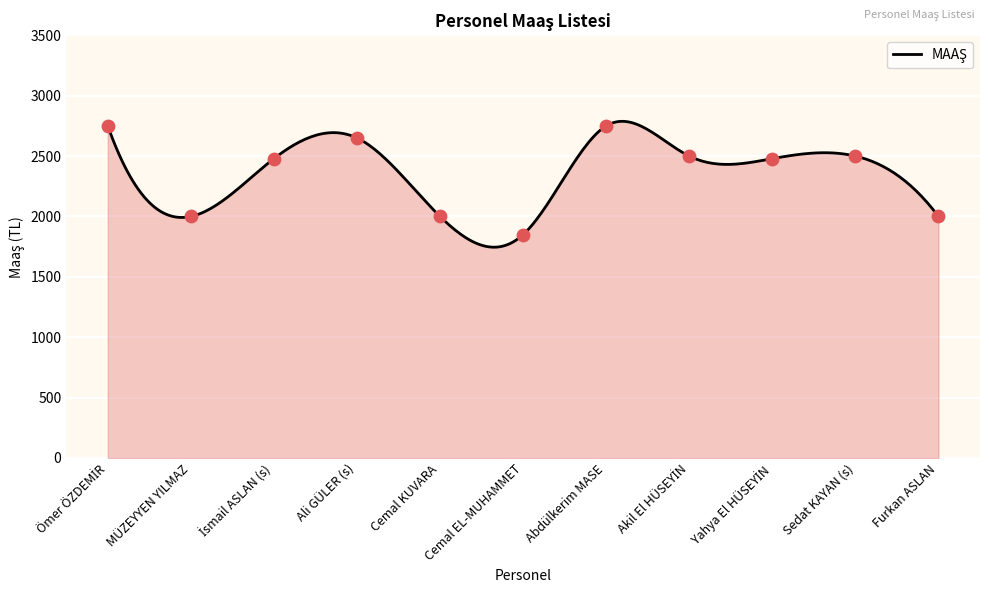

Which has a higher value, Cemal EL-MUHAMMET or Cemal KUVARA?

Cemal KUVARA